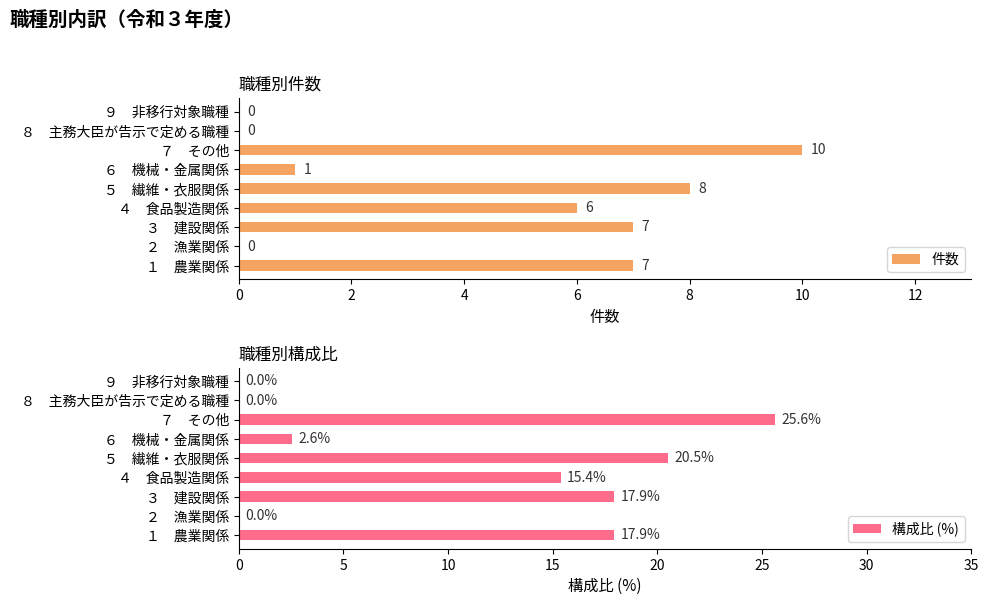

Which series has the largest total across all categories?

構成比 (%)